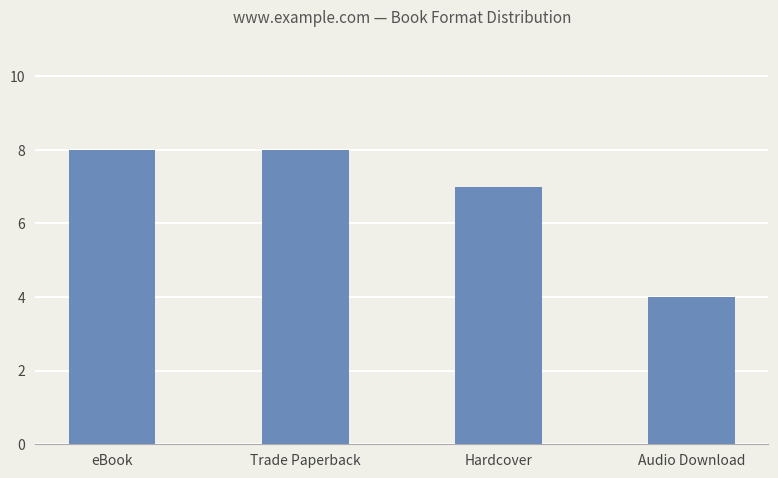

What is the smallest value displayed?

4